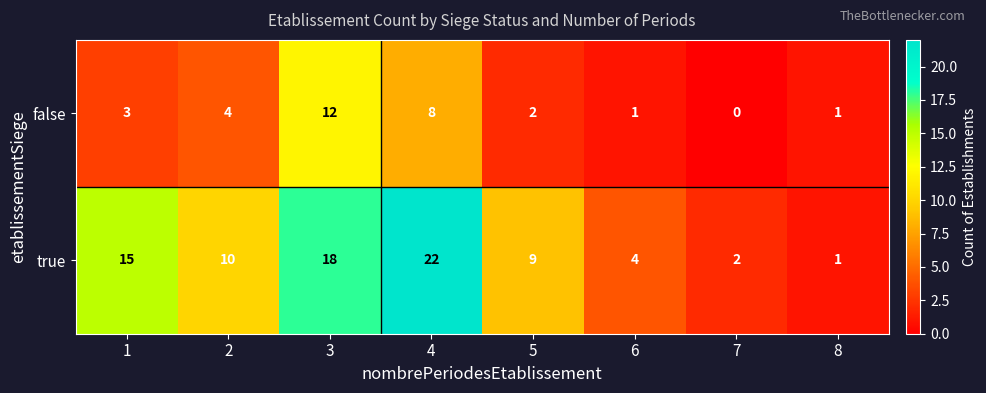

Rank the series at 3 from highest to lowest value.

true, false